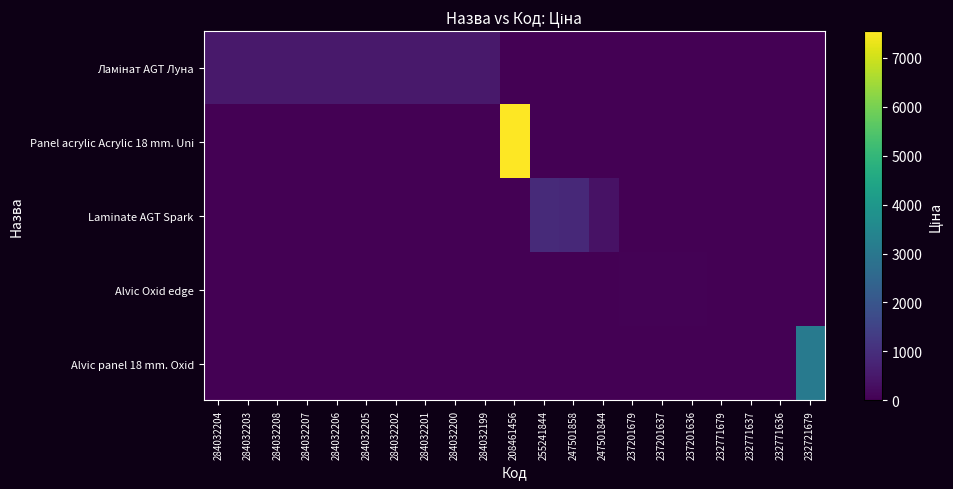

List the series in order of their peak value, lowest first.

Alvic Oxid edge, Ламінат AGT Луна, Laminate AGT Spark, Alvic panel 18 mm. Oxid, Panel acrylic Acrylic 18 mm. Uni